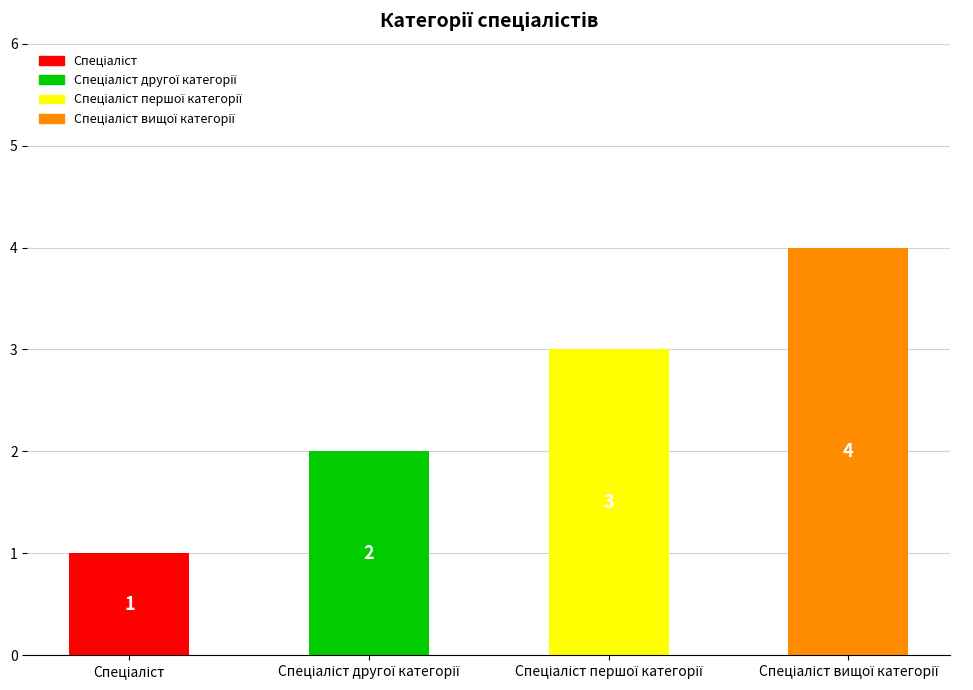

How many bars are there in total?

4